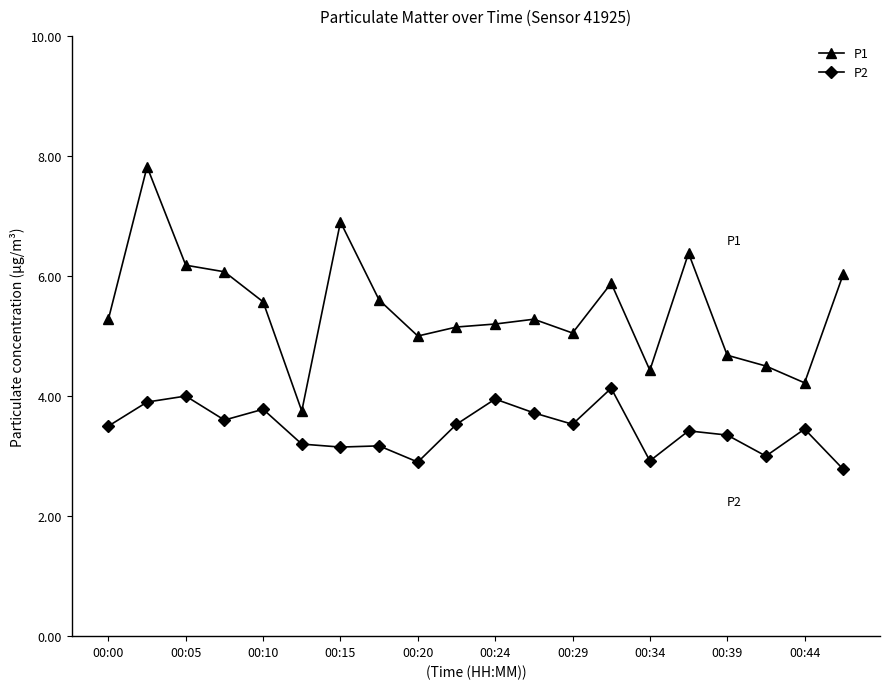

What is the sum of all P1 values?

109.0